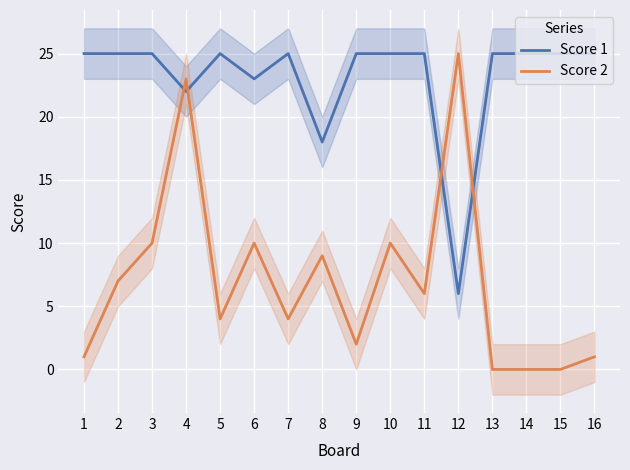

What is the total value across all series at 11?

31